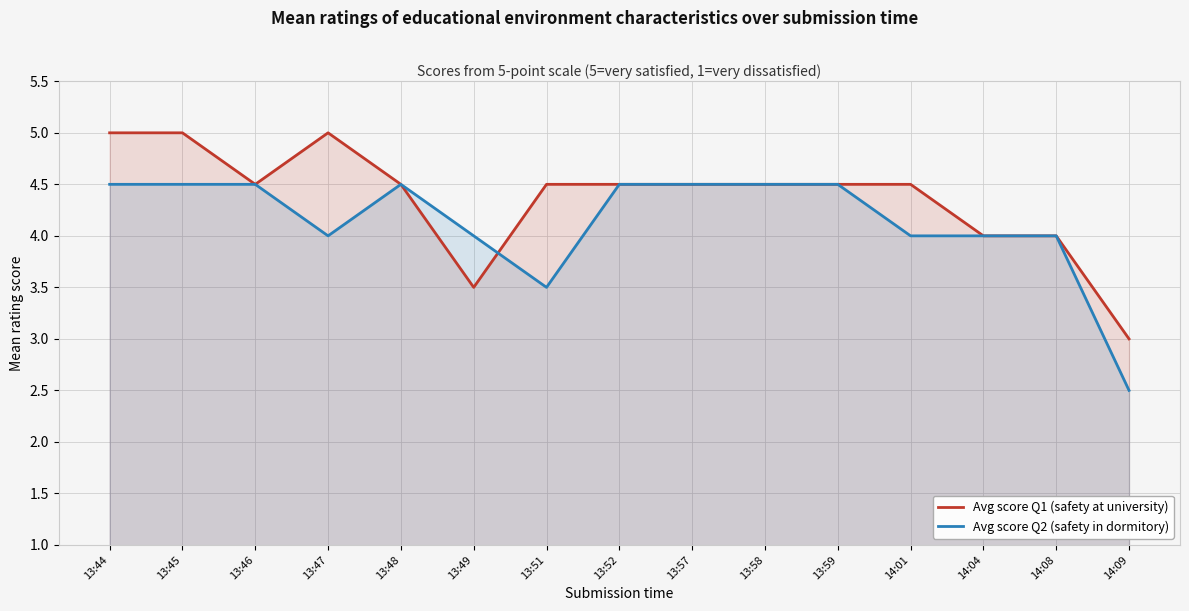

How many distinct data groups are displayed?

2